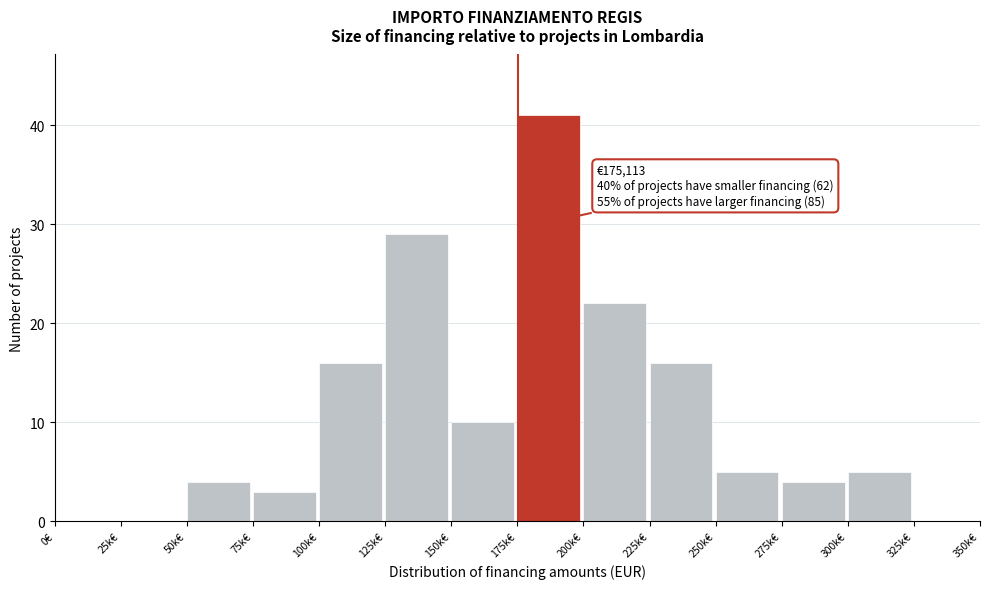

Reading left to right, what are all the values shown in this chart?

0€=0	25k€=0	50k€=4	75k€=3	100k€=16	125k€=29	150k€=10	175k€=41	200k€=22	225k€=16	250k€=5	275k€=4	300k€=5	325k€=0